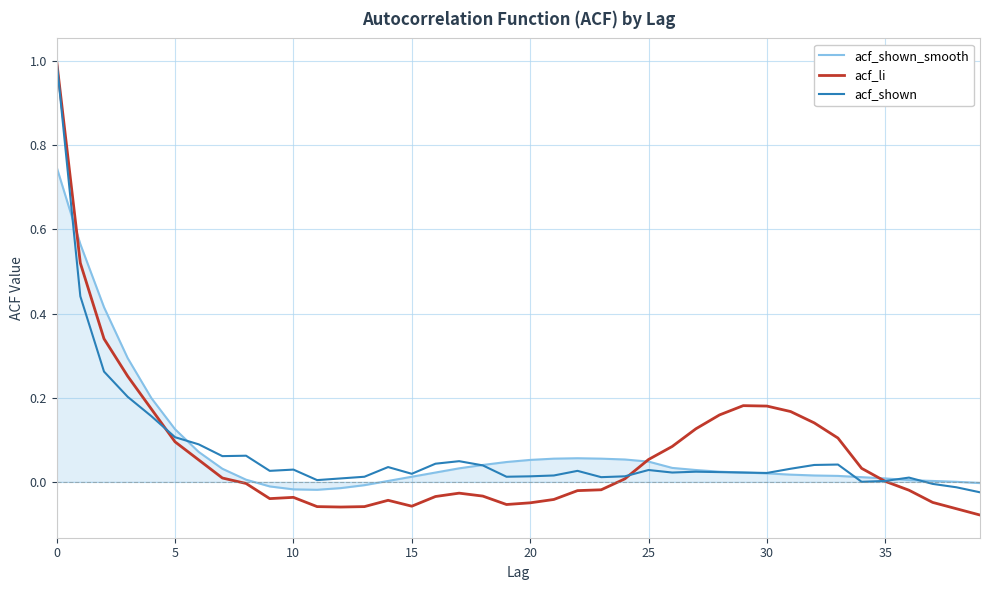

Which series has the widest spread of values?

acf_li